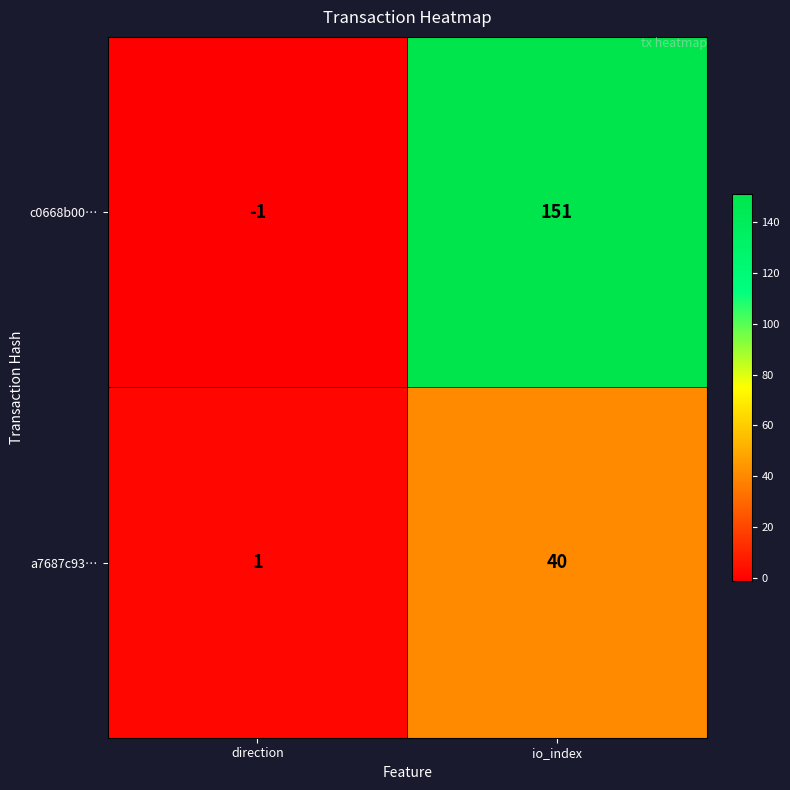

Between direction and io_index, which series saw the biggest shift?

c0668b00…